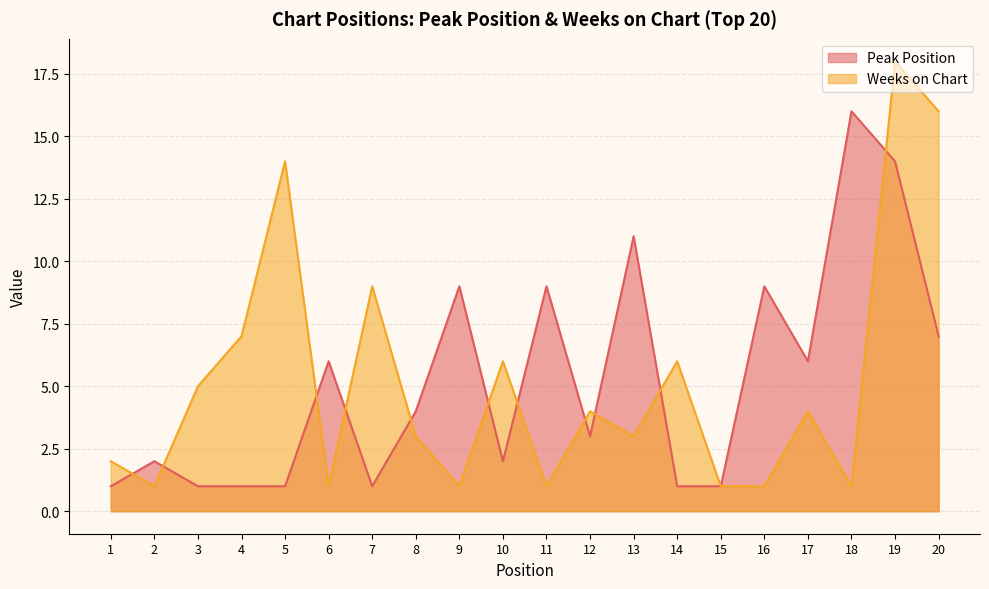

Which category has the highest value across all series?

19